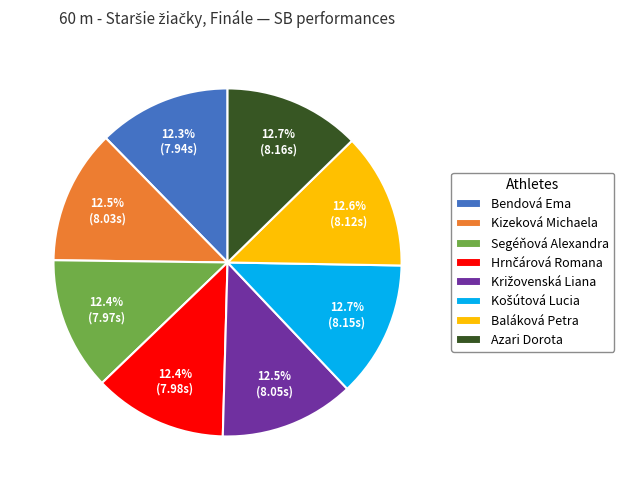

Is there any slice that represents more than half of the pie?

No